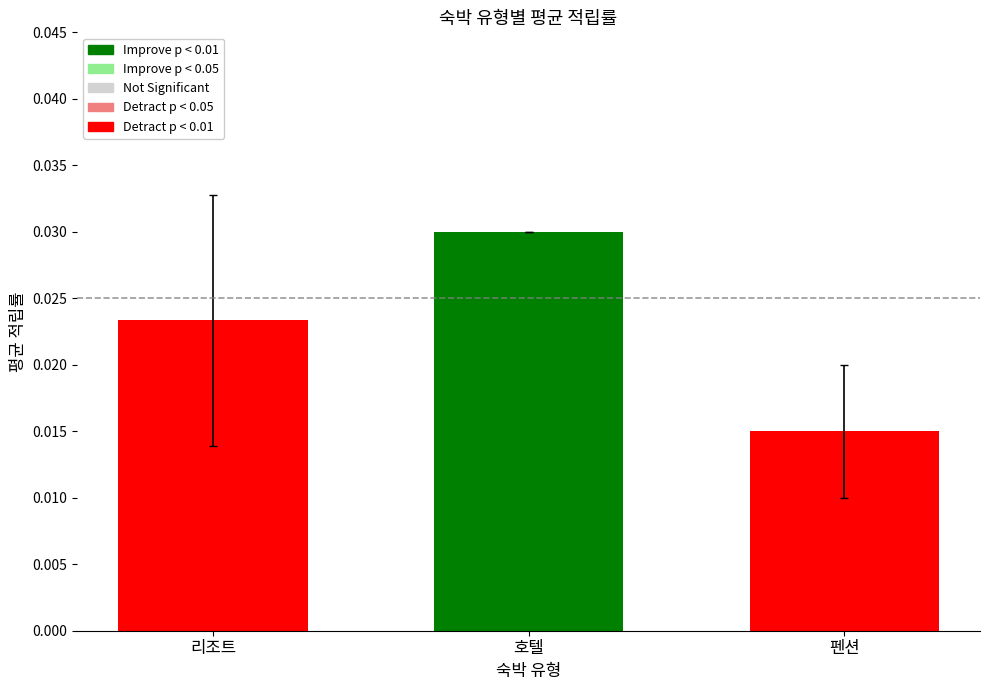

Rank the categories by value from lowest to highest.

펜션, 리조트, 호텔